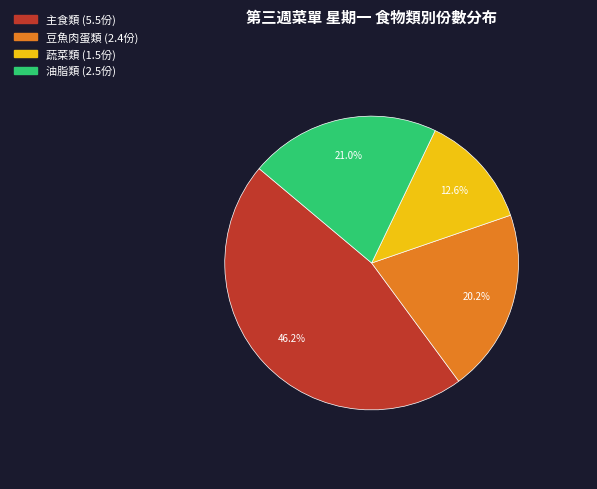

Is there any slice that represents more than half of the pie?

No